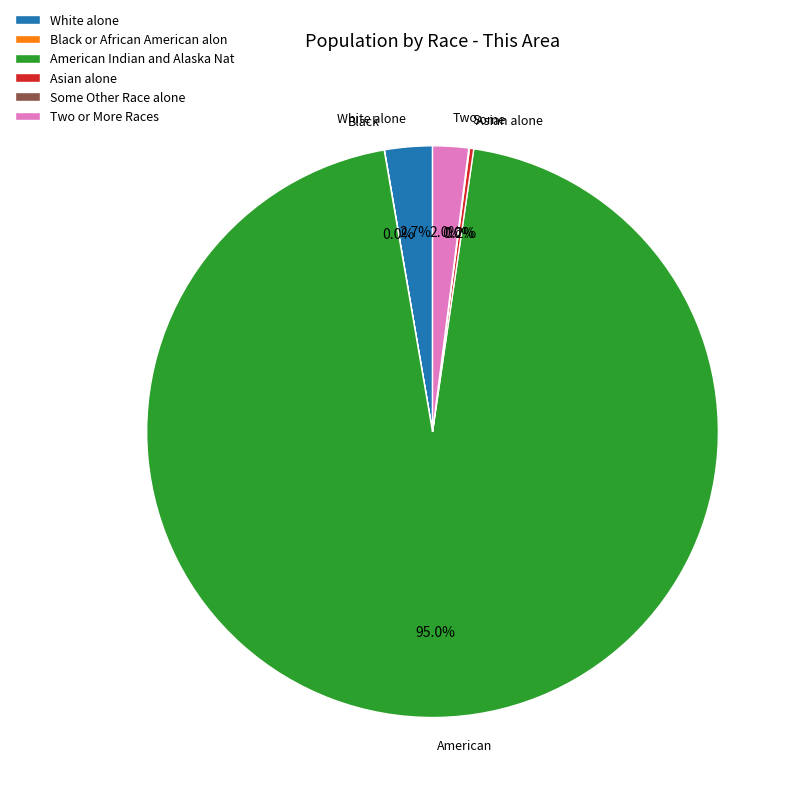

Which slice is the largest?

American Indian and Alaska Nat